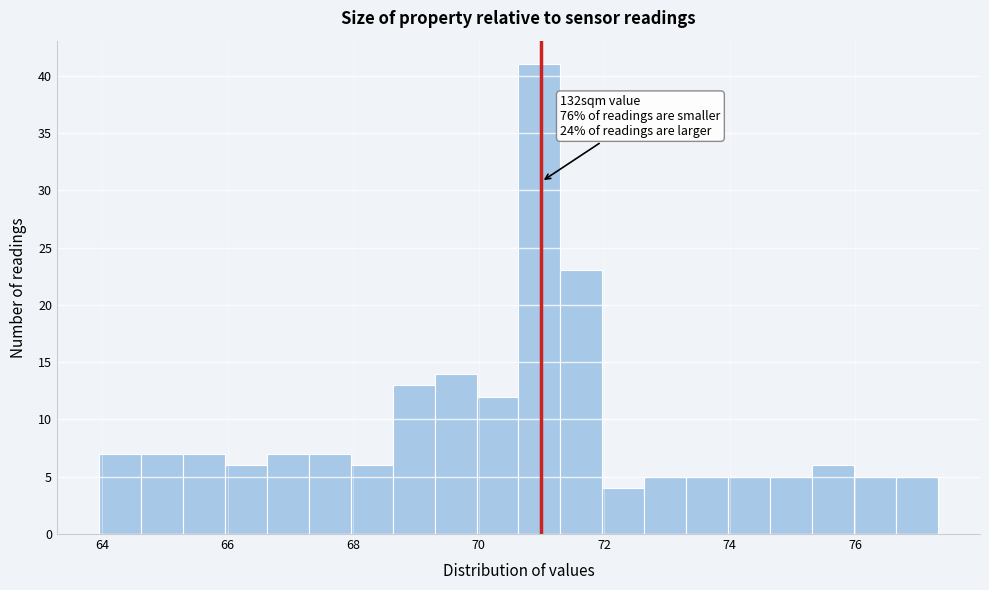

Read against the x-axis, roughly where is the centre of the tallest bar?

71.0